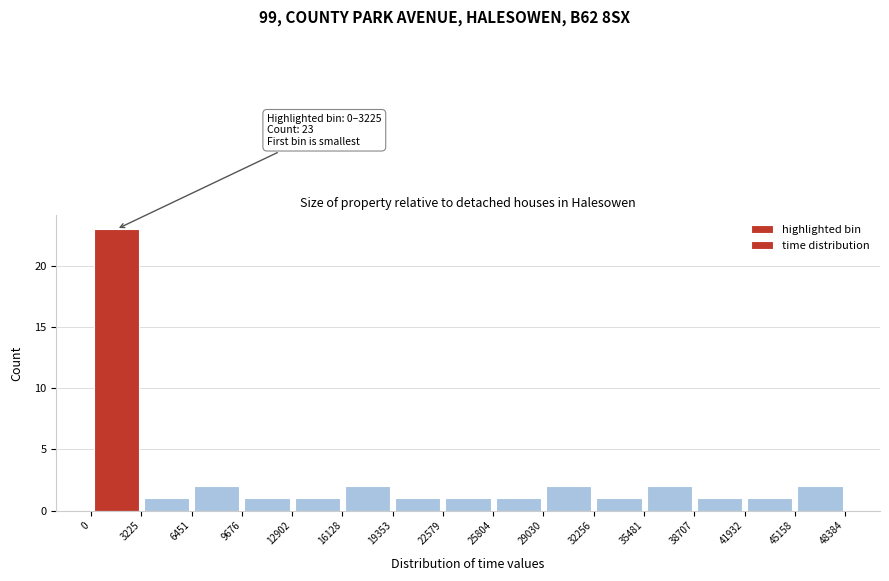

Over which range of the x-axis is the bar tallest?

0 to 3225